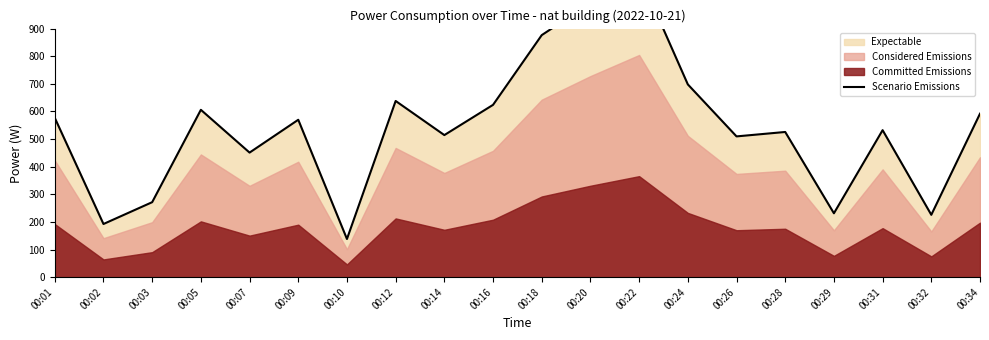

What is the greatest value displayed?

1097.1